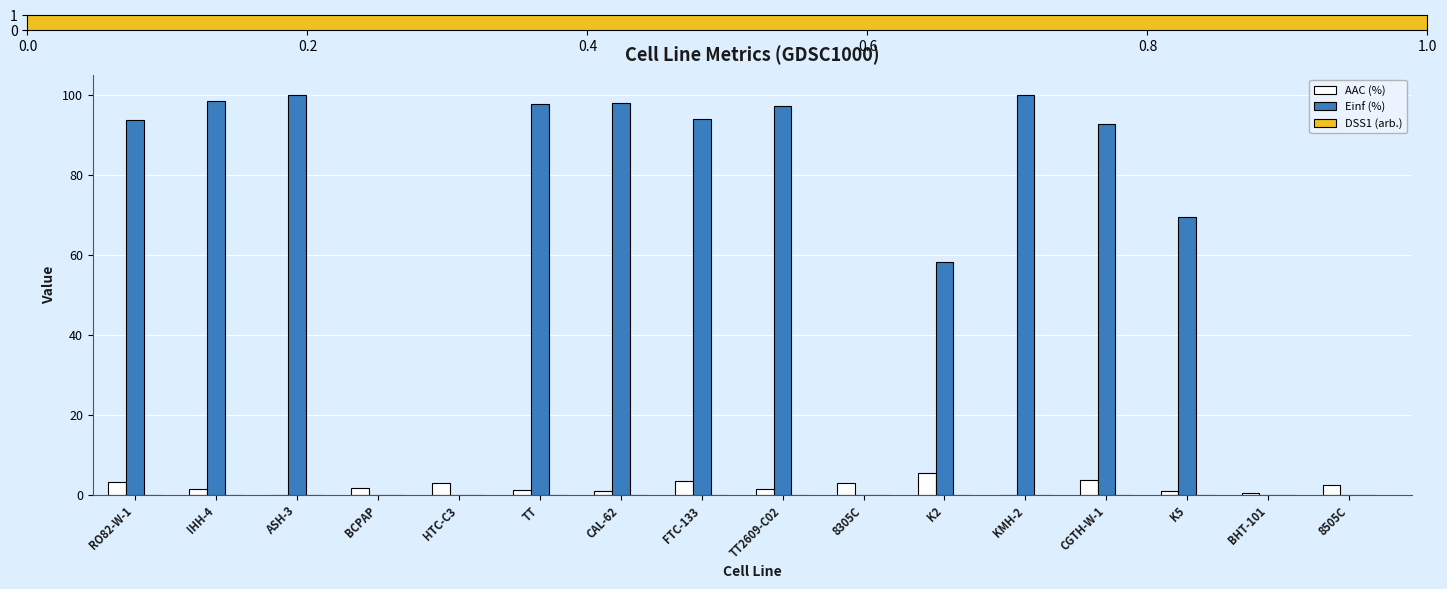

Between TT2609-C02 and K2, which series saw the biggest shift?

Einf (%)